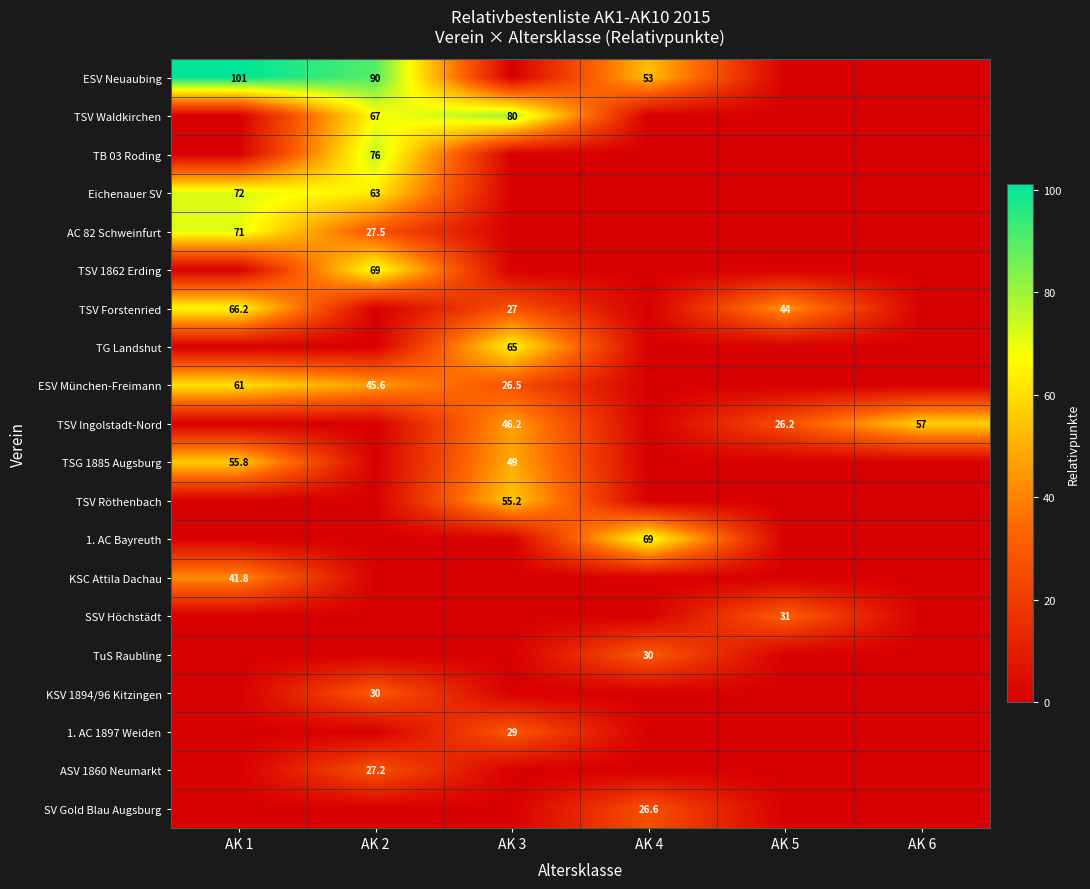

What is the difference between the highest and lowest values at AK 3?

80.0